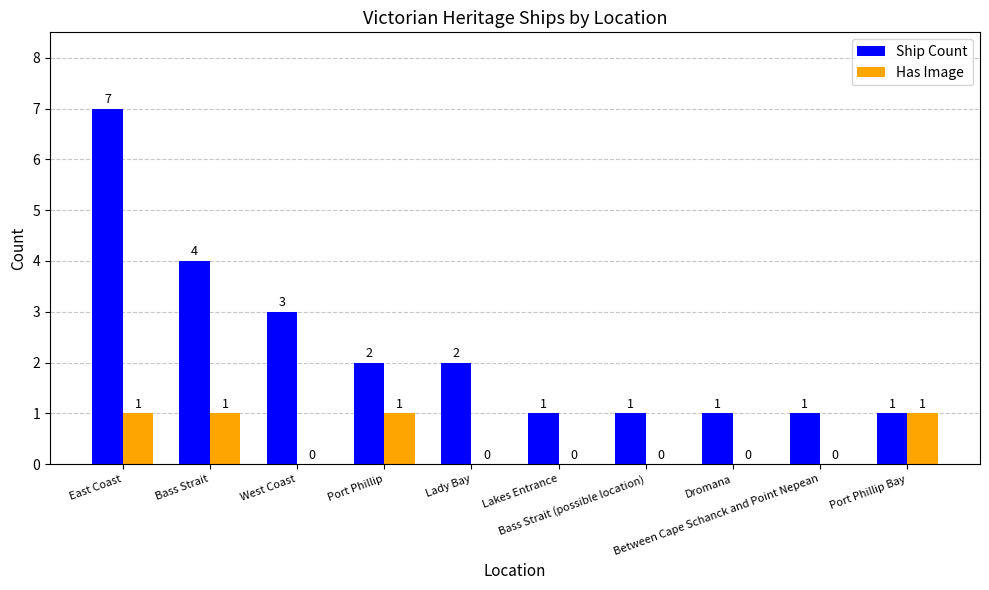

What is the sum of all Has Image values?

4